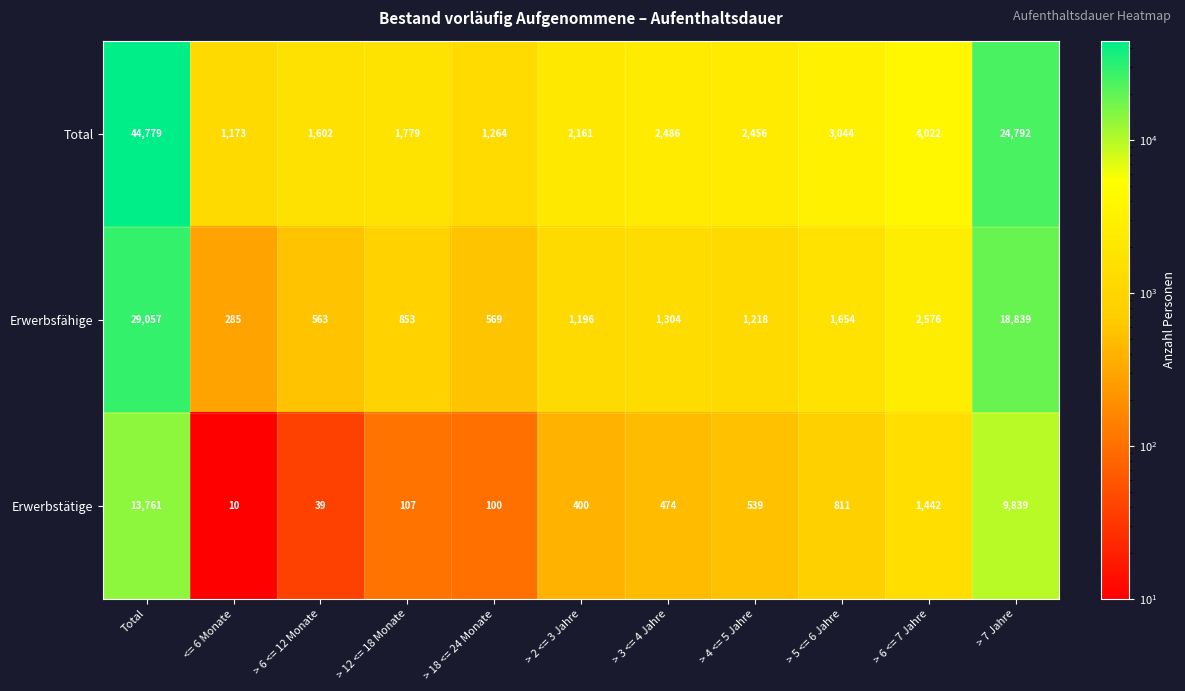

At which category is the sum across all series the highest?

Total